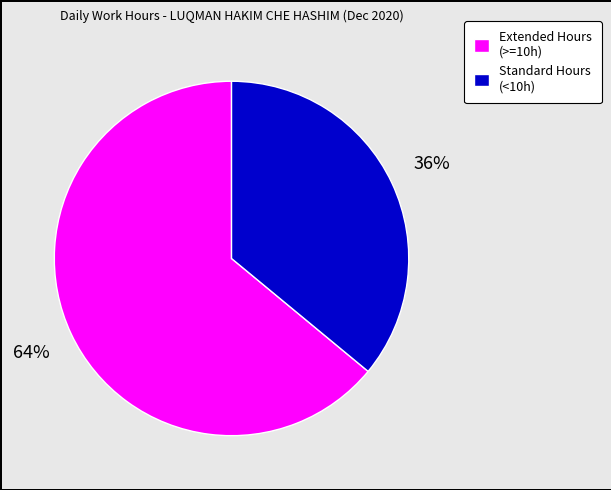

Between Standard Hours (<10h) and Extended Hours (>=10h), which is larger?

Extended Hours (>=10h)